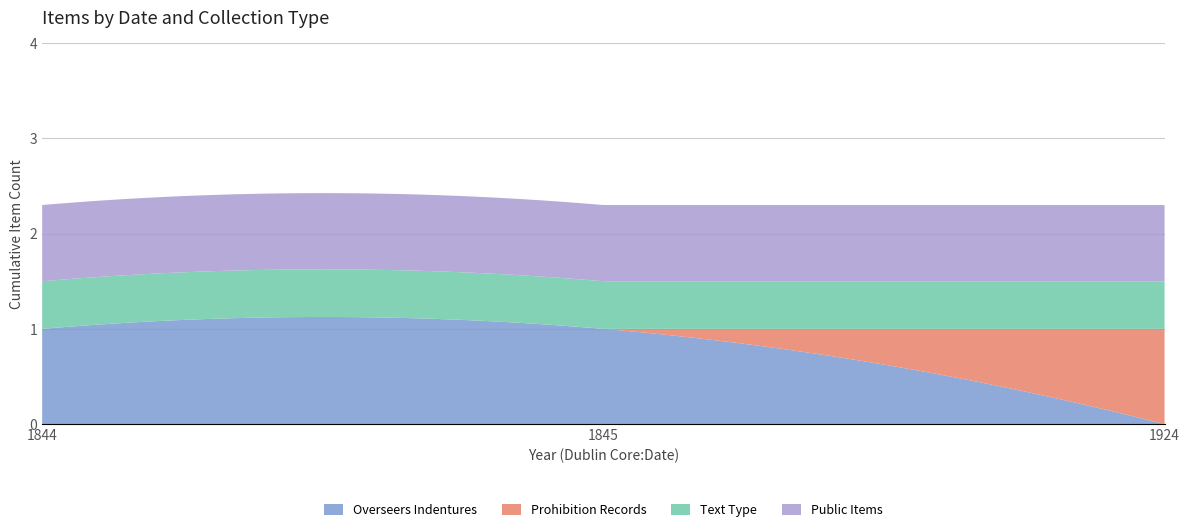

Does the chart have visible grid lines?

Yes